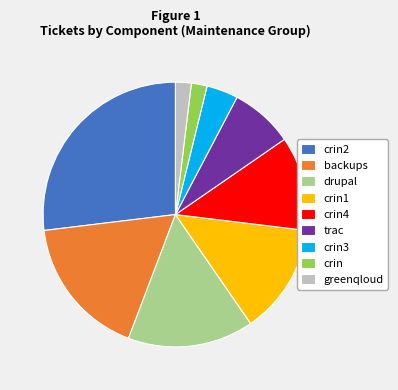

Count the number of slices in the pie.

9